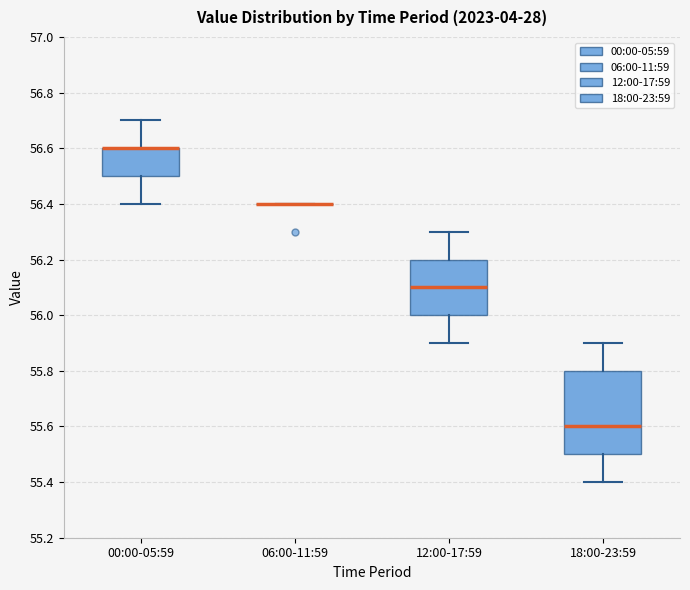

Reading left to right, transcribe this box plot: for each box, give where its median line is, the range the box spans, and where its two whiskers end, as read against the y-axis. The values are not printed on the chart, so give them approximately, as read against the axis.

00:00-05:59: median 56.6 (drawn on the box's upper edge), box 56.5 to 56.6, whiskers 56.4 to 56.7
06:00-11:59: box collapsed to a line at 56.4, whiskers 56.4 to 56.4
12:00-17:59: median 56.1, box 56.0 to 56.2, whiskers 55.9 to 56.3
18:00-23:59: median 55.6, box 55.5 to 55.8, whiskers 55.4 to 55.9